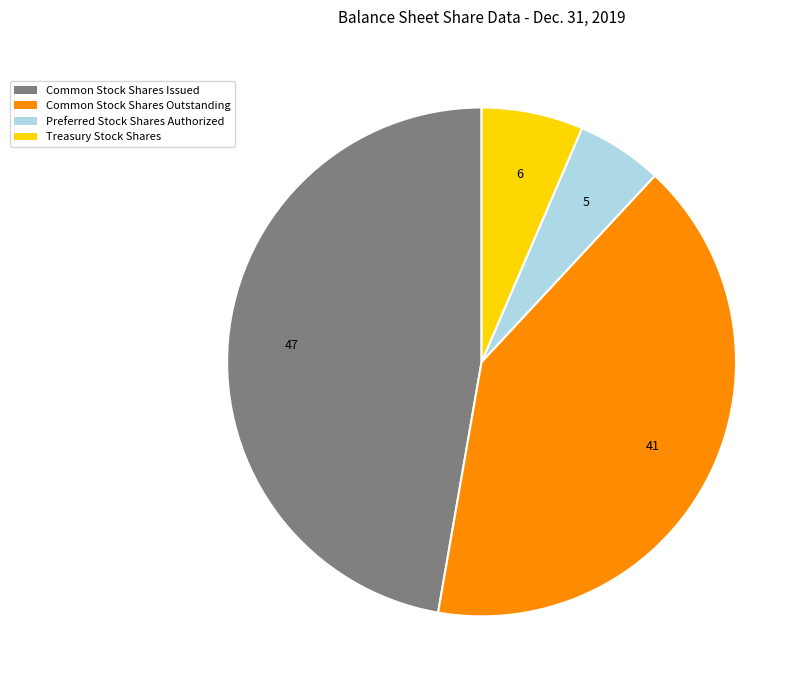

Approximately how many times larger is the value at Treasury Stock Shares compared to Common Stock Shares Outstanding?

0.2